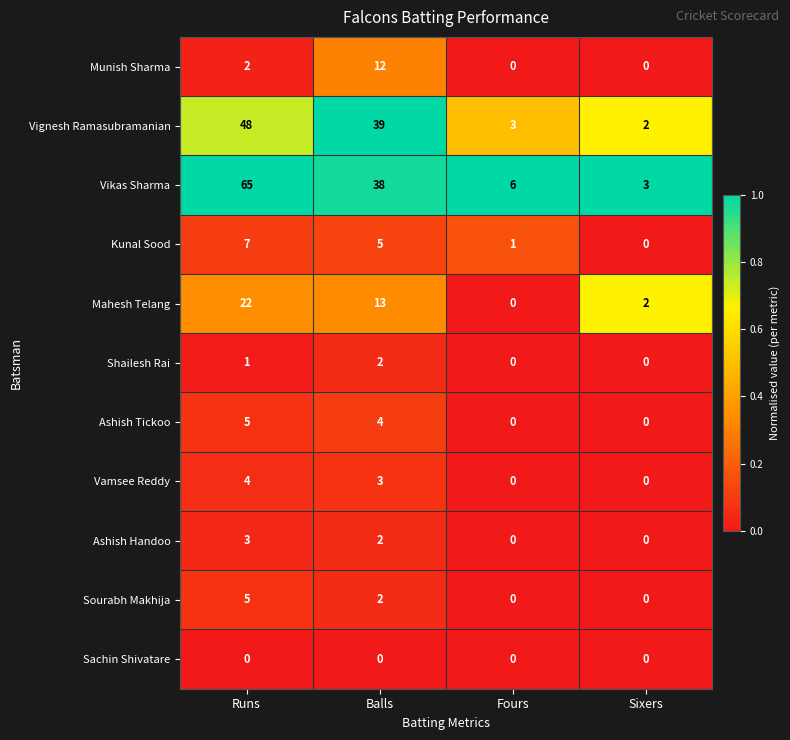

Which series has the largest total across all categories?

Vikas Sharma